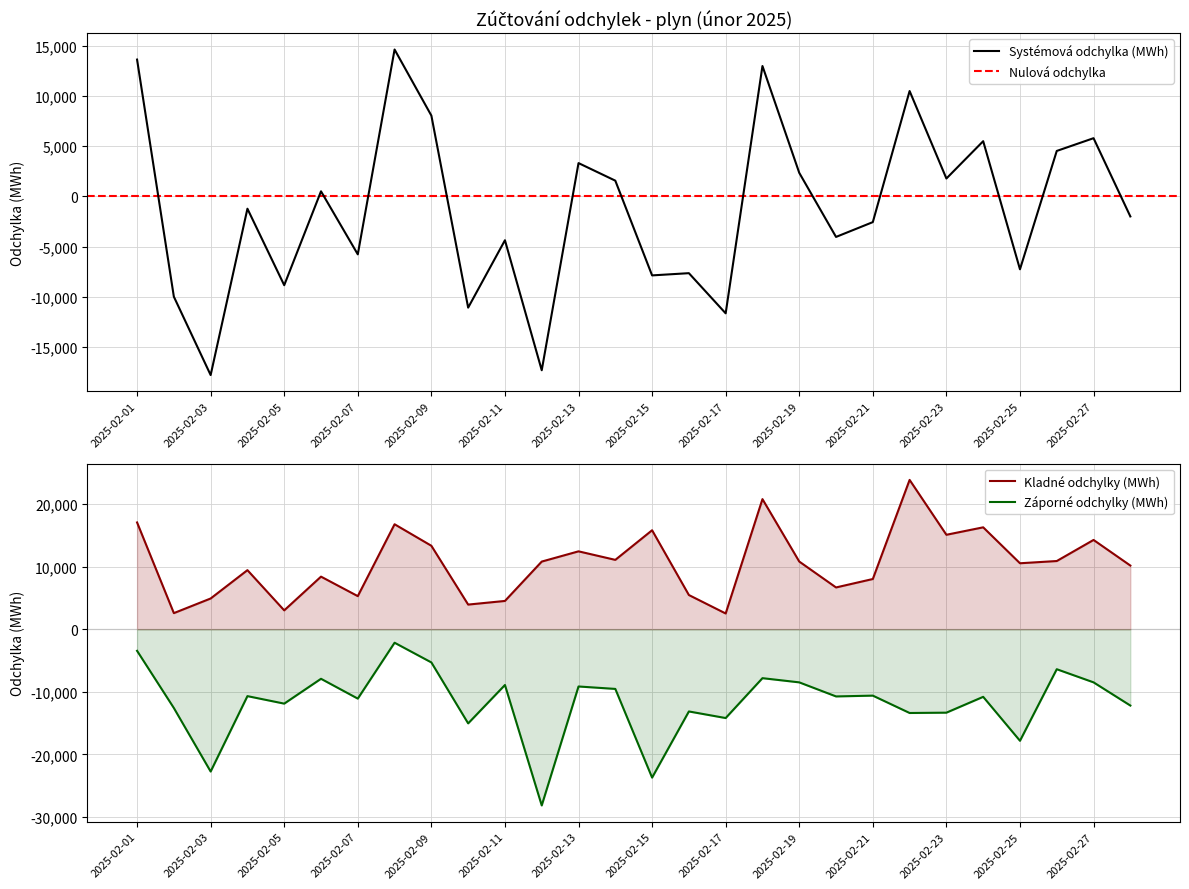

True or false: Záporné odchylky (MWh) and Kladné odchylky (MWh) intersect in this chart.

False